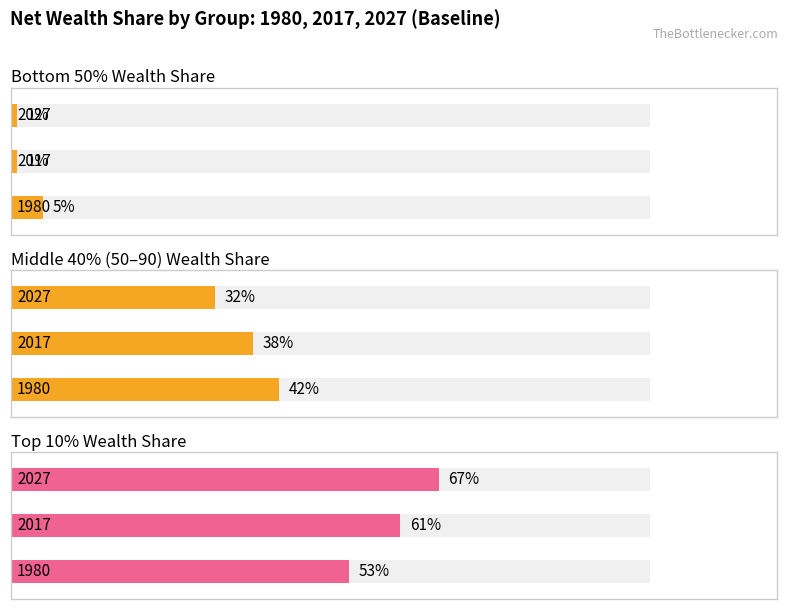

Which category has the highest value in the networth_share_obere_90 series?

2027